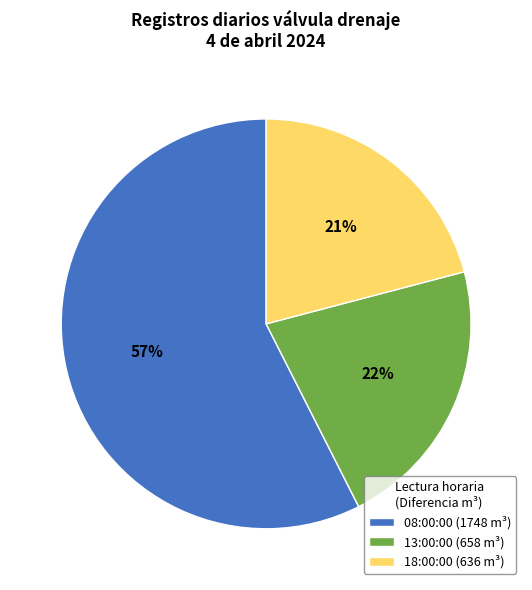

Which slice represents more than half of the pie?

08:00:00